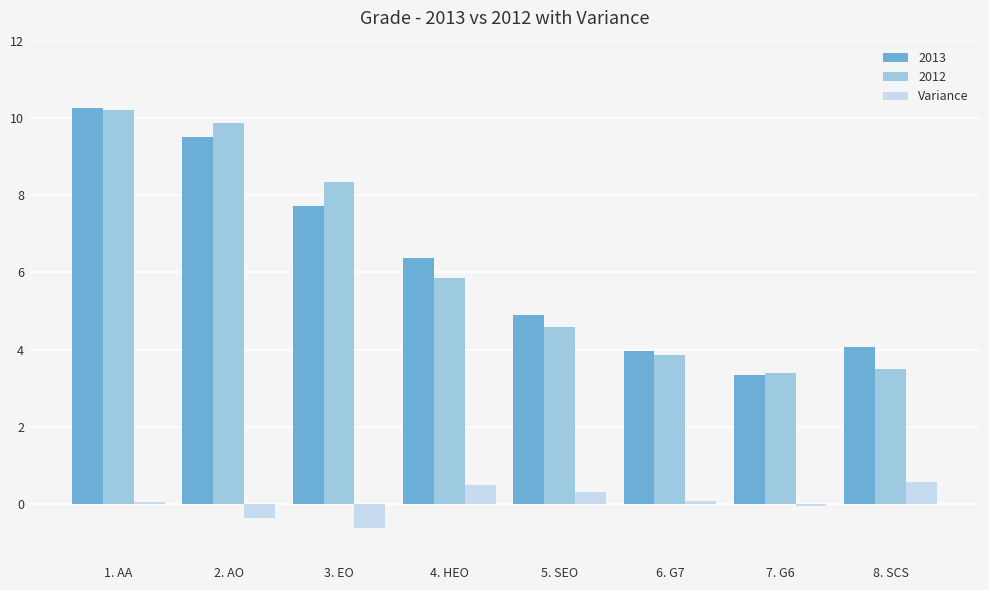

Is it true that Variance equals -0.0 at 7. G6?

True